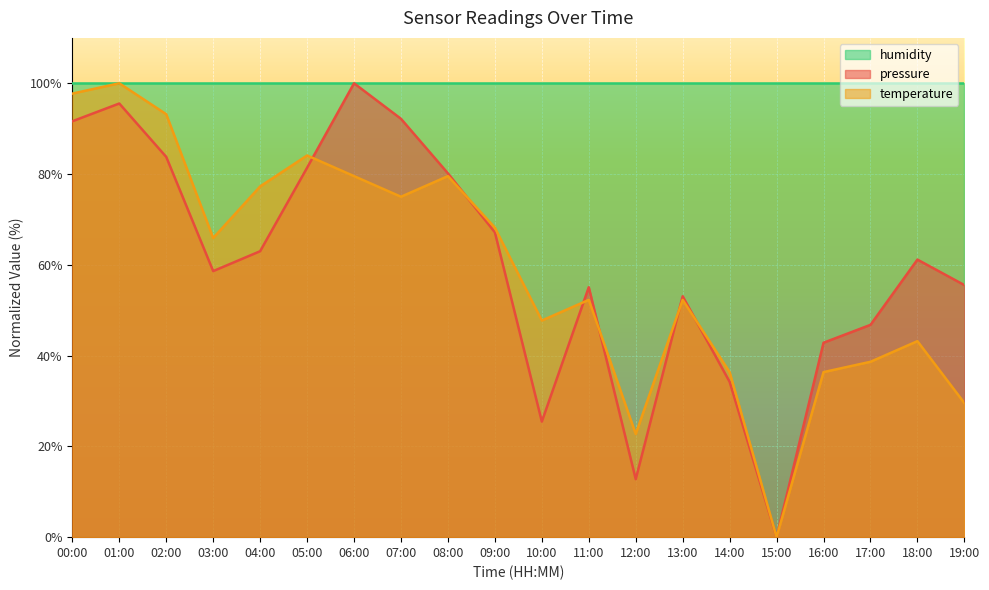

True or false: temperature and pressure intersect in this chart.

True